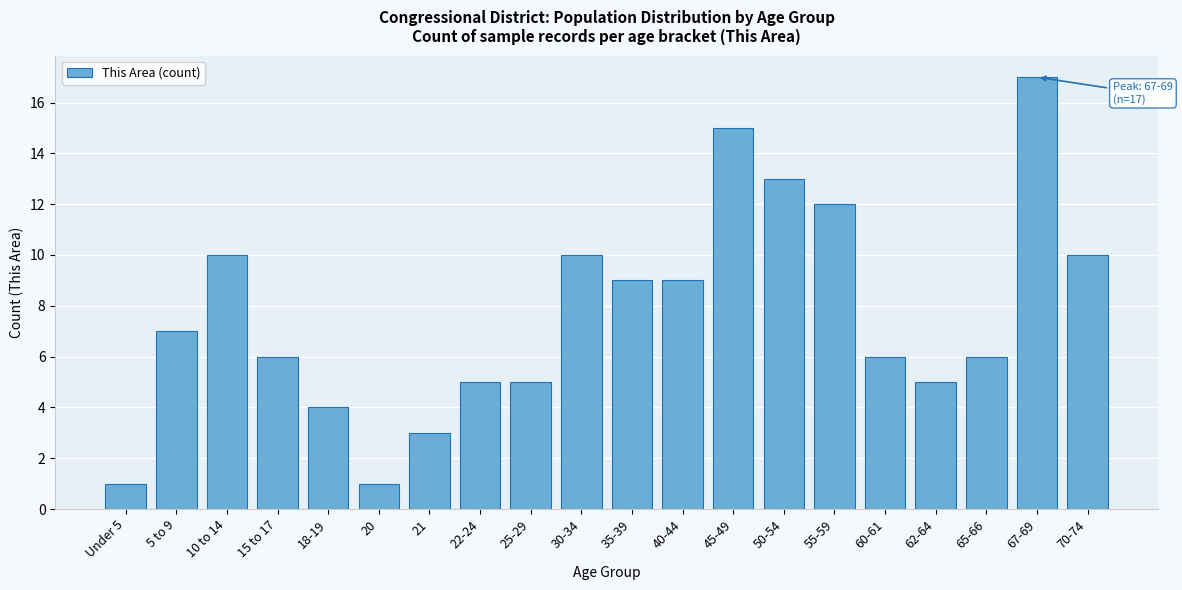

Reading right to left, extract all data points from this chart.

70-74=10	67-69=17	65-66=6	62-64=5	60-61=6	55-59=12	50-54=13	45-49=15	40-44=9	35-39=9	30-34=10	25-29=5	22-24=5	21=3	20=1	18-19=4	15 to 17=6	10 to 14=10	5 to 9=7	Under 5=1